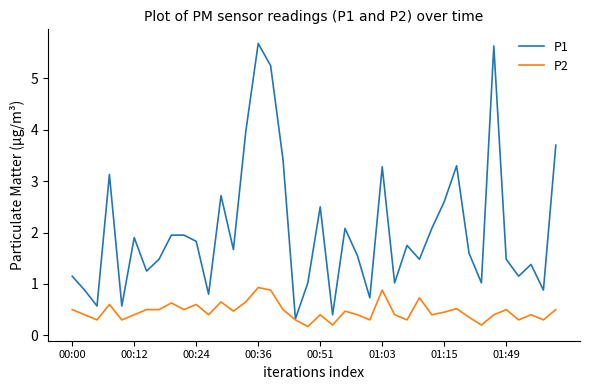

What is the maximum value shown in the chart?

5.7